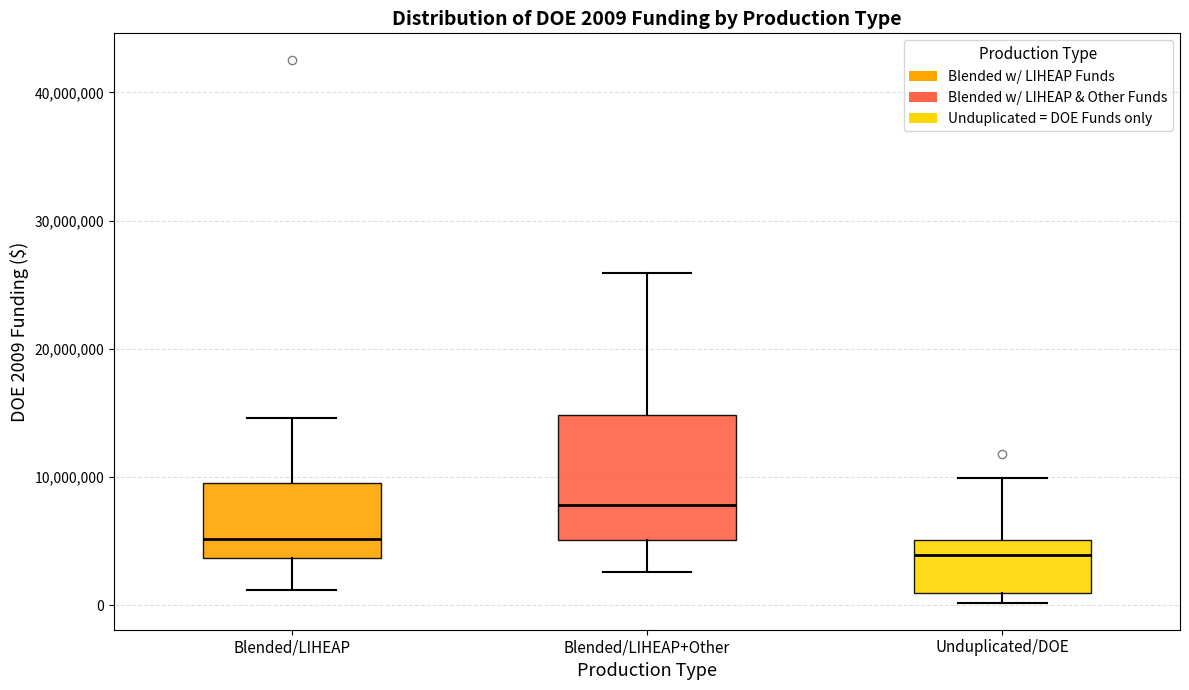

Which box has the lowest median line?

Unduplicated/DOE